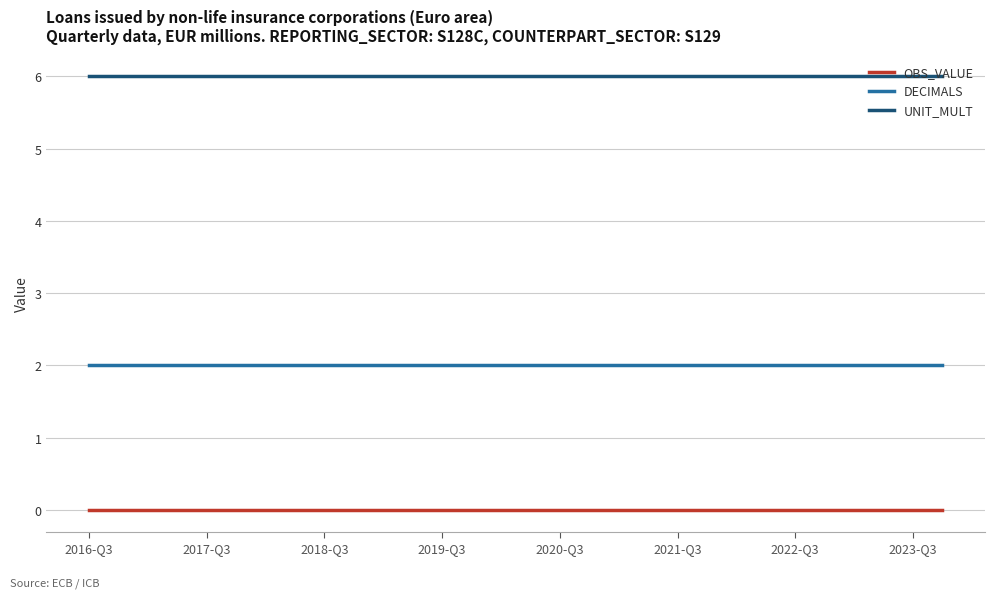

Reading left to right, extract all data points from this chart.

OBS_VALUE: 0	0	0	0	0	0	0	0	0	0	0	0	0	0	0	0	0	0	0	0	0	0	0	0	0	0	0	0	0	0
DECIMALS: 2	2	2	2	2	2	2	2	2	2	2	2	2	2	2	2	2	2	2	2	2	2	2	2	2	2	2	2	2	2
UNIT_MULT: 6	6	6	6	6	6	6	6	6	6	6	6	6	6	6	6	6	6	6	6	6	6	6	6	6	6	6	6	6	6